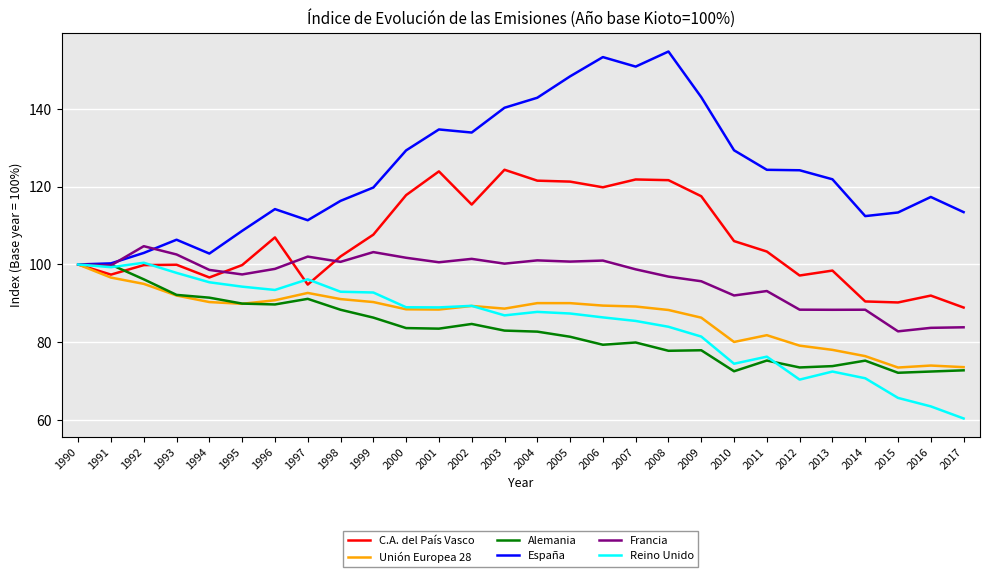

Which series has the widest spread of values?

España